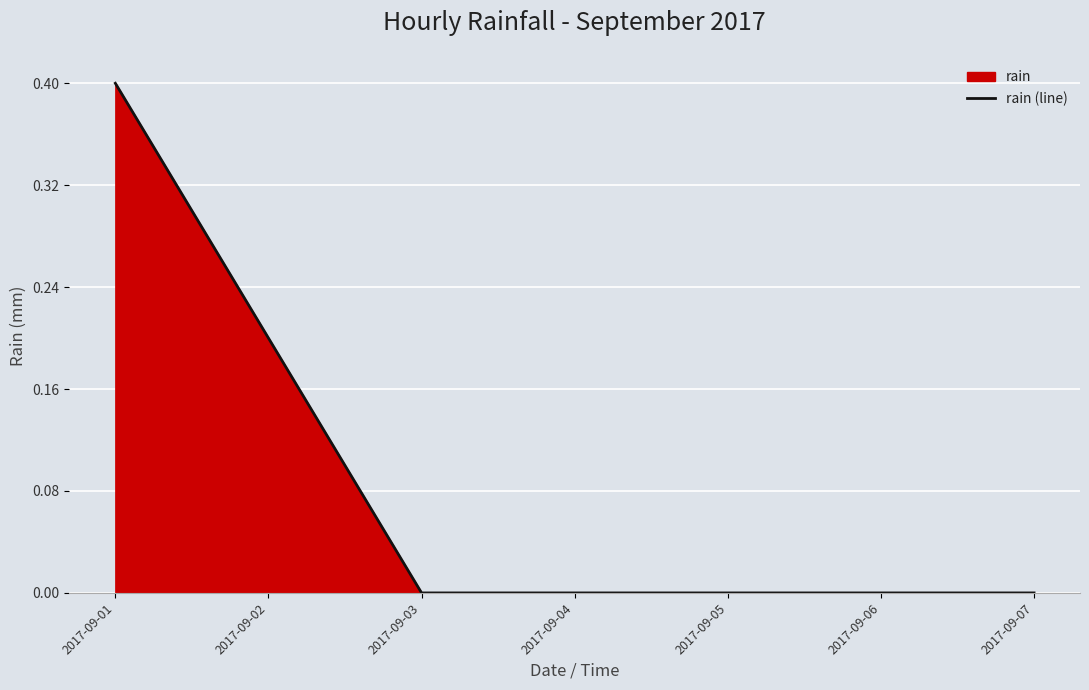

Which has a higher value, 2017-09-03 or 2017-09-02?

2017-09-02